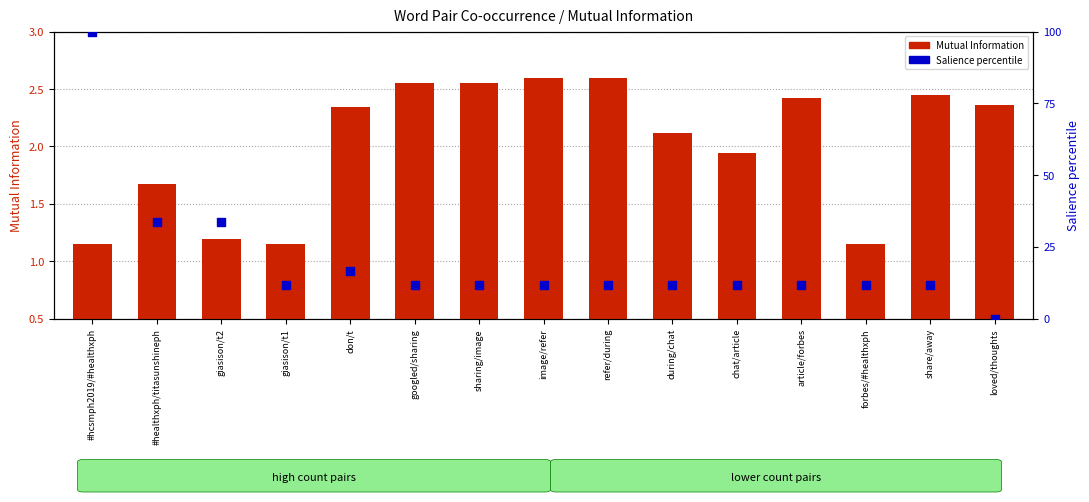

What are all the series names shown in the legend?

Mutual Information, Salience percentile